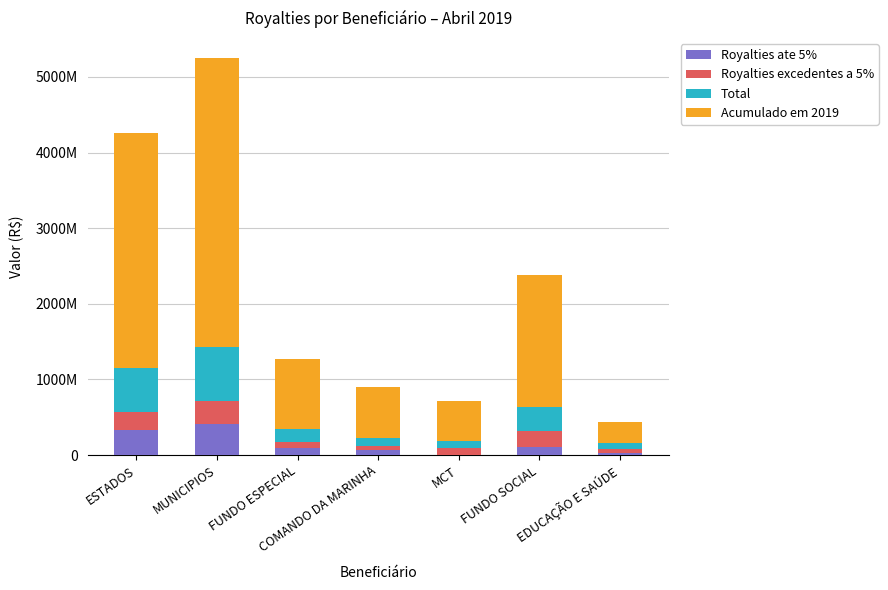

What is the total value across all series at ESTADOS?

4262799811.4